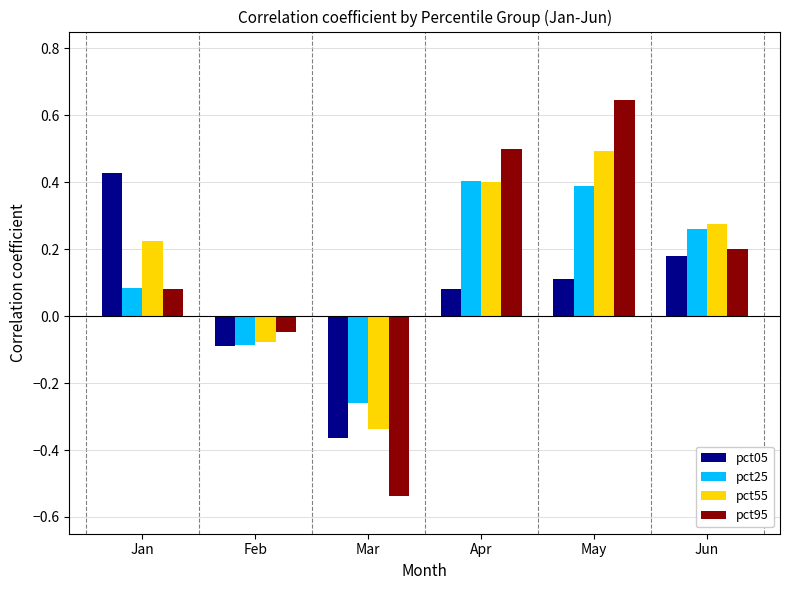

Which series has the largest total across all categories?

pct55